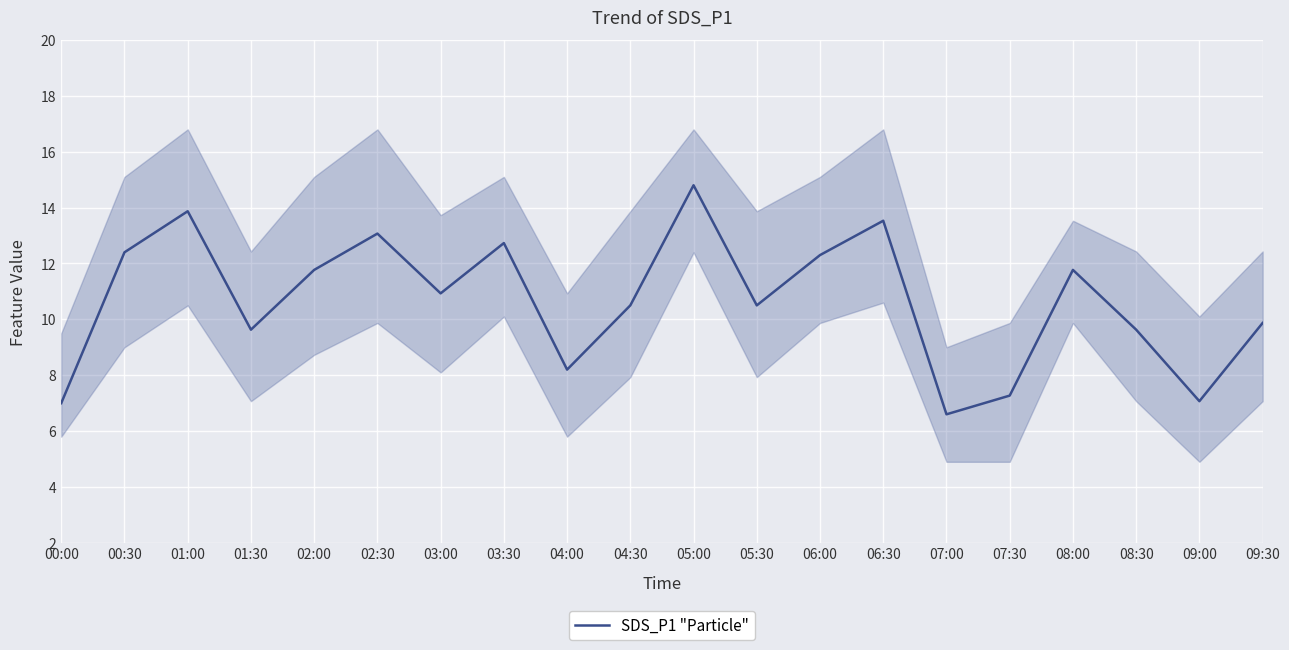

What is the sum of the values at 07:30 and 05:00?

22.1